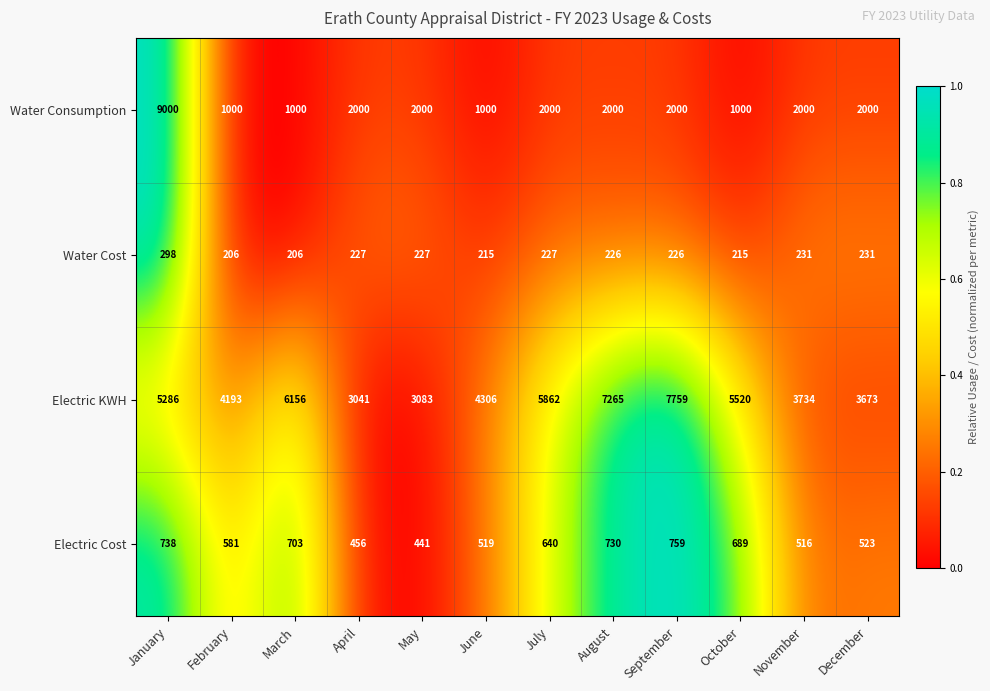

Is the value of Electric Cost at October greater than the value of Water Cost at October?

Yes